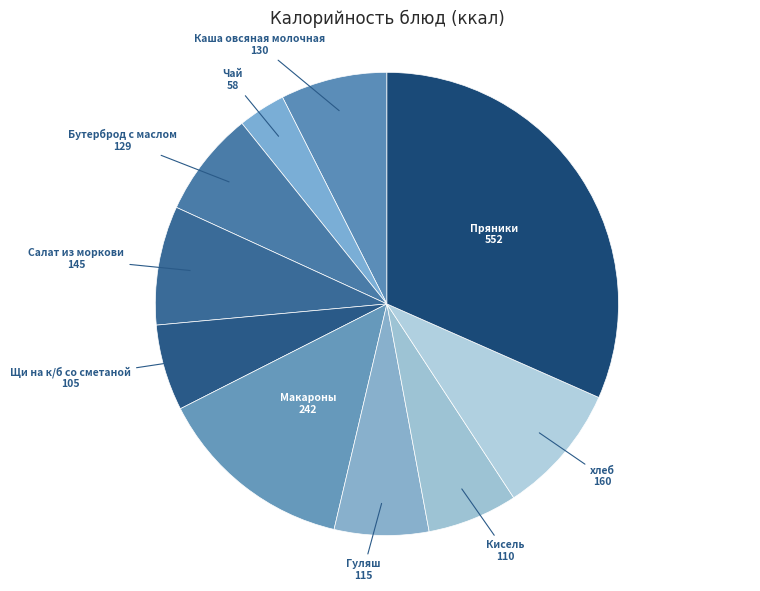

Combined, do Бутерброд с маслом and Щи на к/б со сметаной account for over 50%?

No